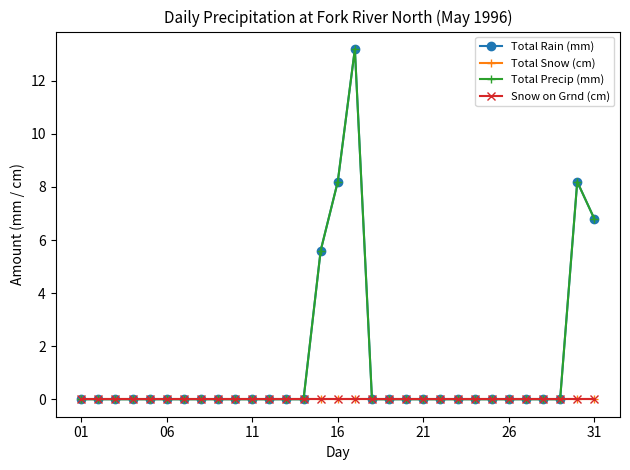

True or false: Total Snow (cm) and Total Precip (mm) cross at least once.

False